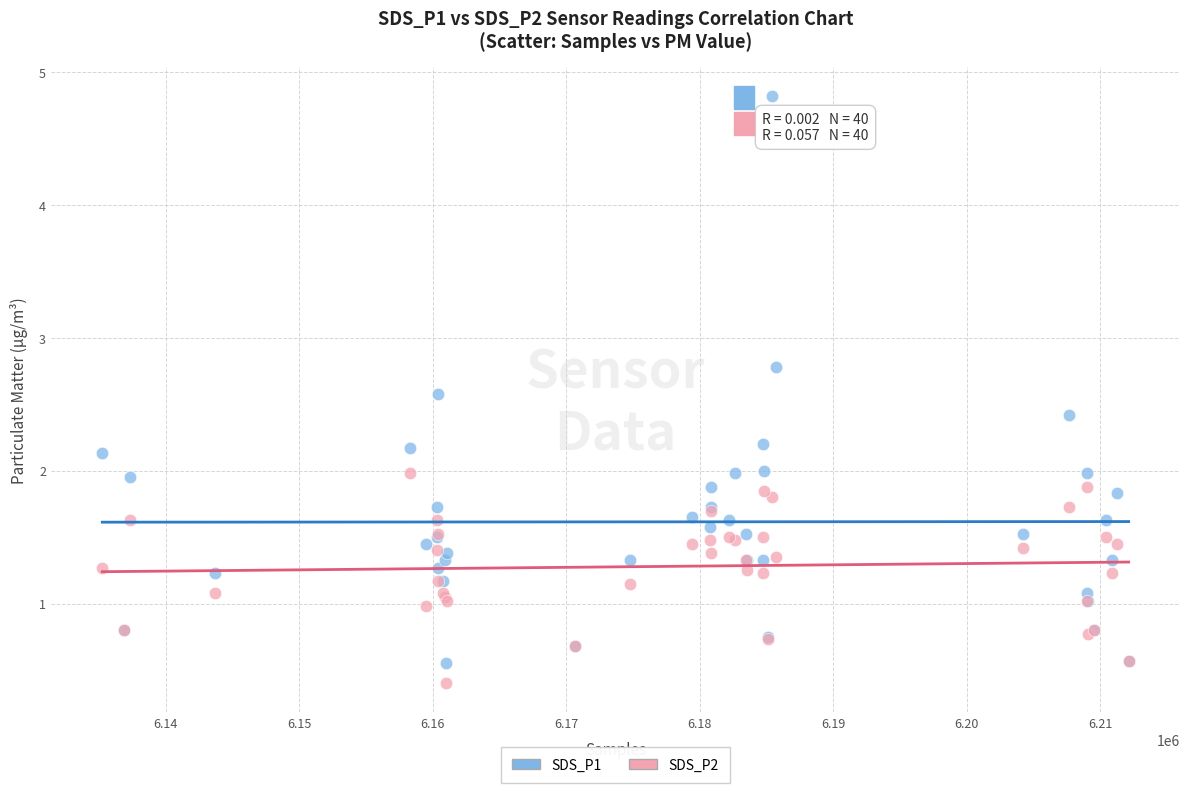

What are all the series names shown in the legend?

SDS_P1, SDS_P2